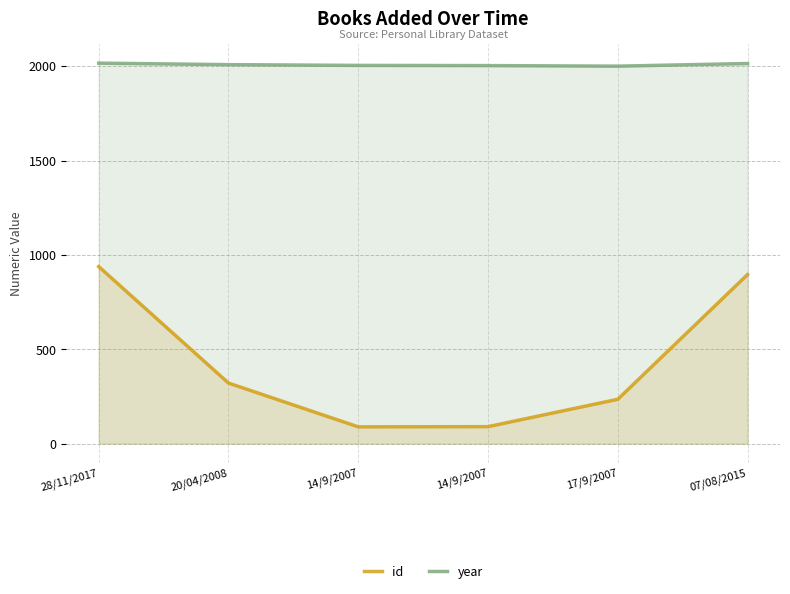

Reading left to right, list all the values displayed in this chart.

id: 28/11/2017=938	20/04/2008=321	14/9/2007=89	14/9/2007=90	17/9/2007=235	07/08/2015=896
year: 28/11/2017=2016	20/04/2008=2008	14/9/2007=2004	14/9/2007=2003	17/9/2007=2000	07/08/2015=2014